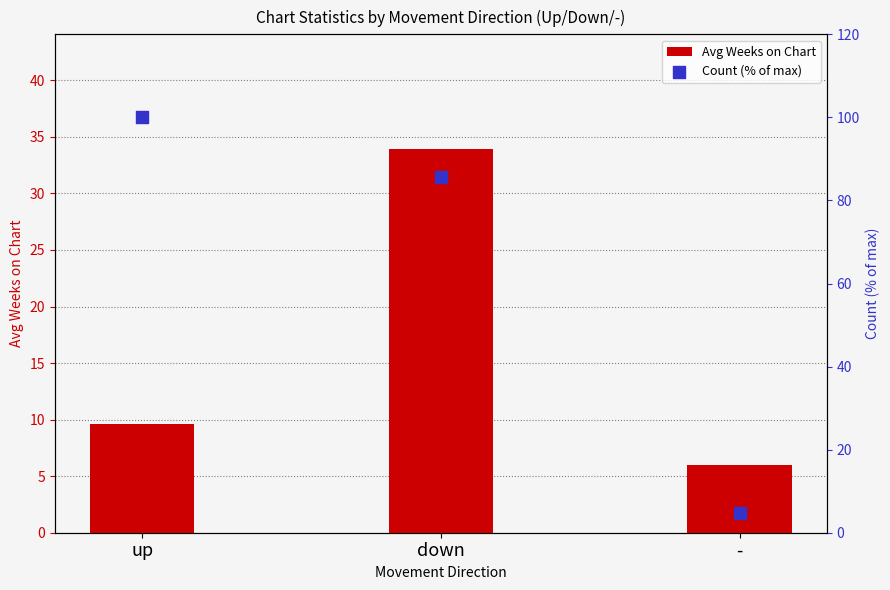

Which series has the largest total across all categories?

Count (% of max)